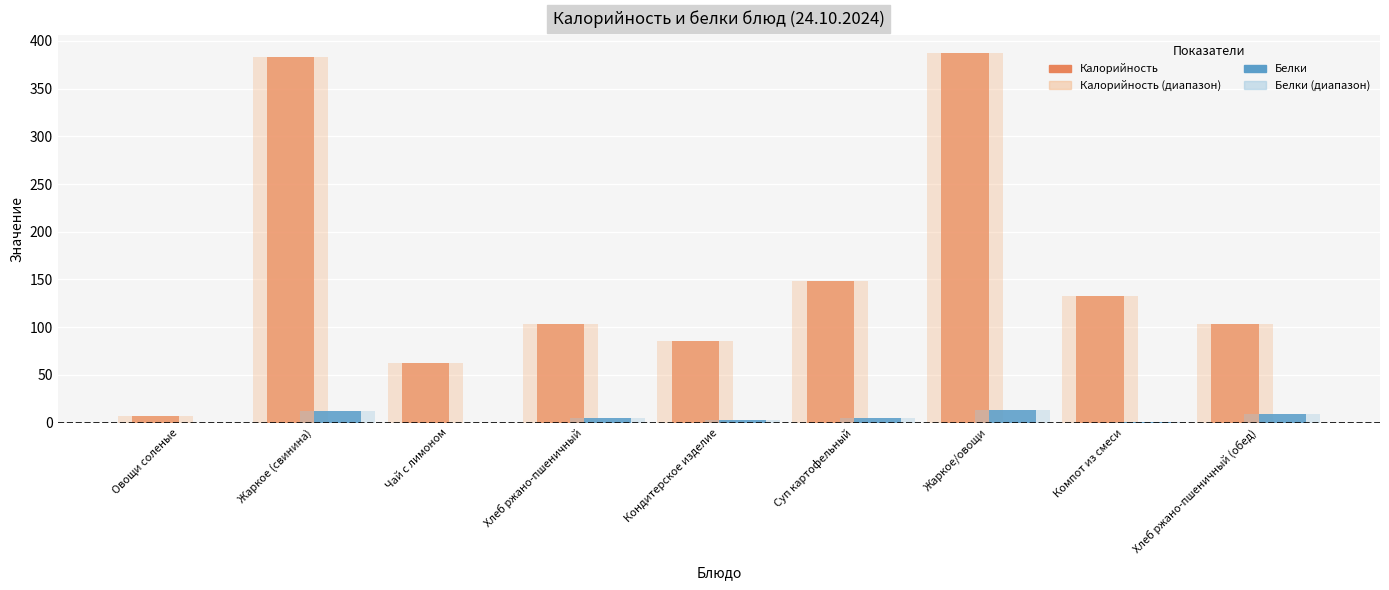

What is the difference between the maximum and second lowest values in the Калорийность series?

325